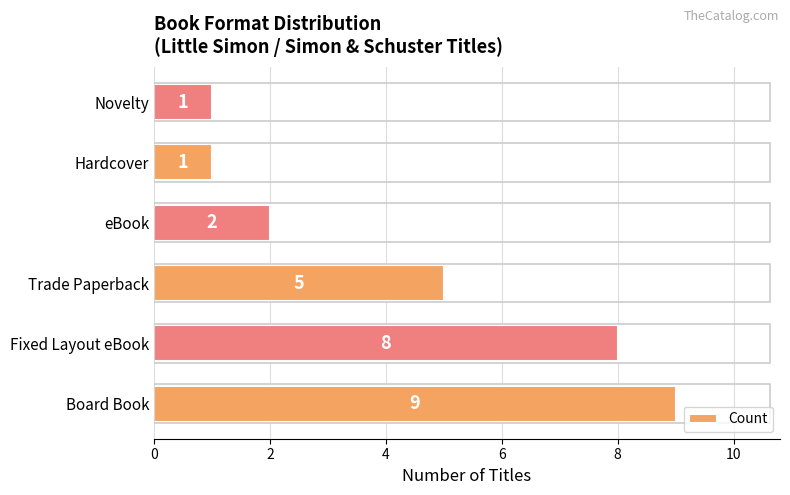

What is the sum of the values at Hardcover and Fixed Layout eBook?

9